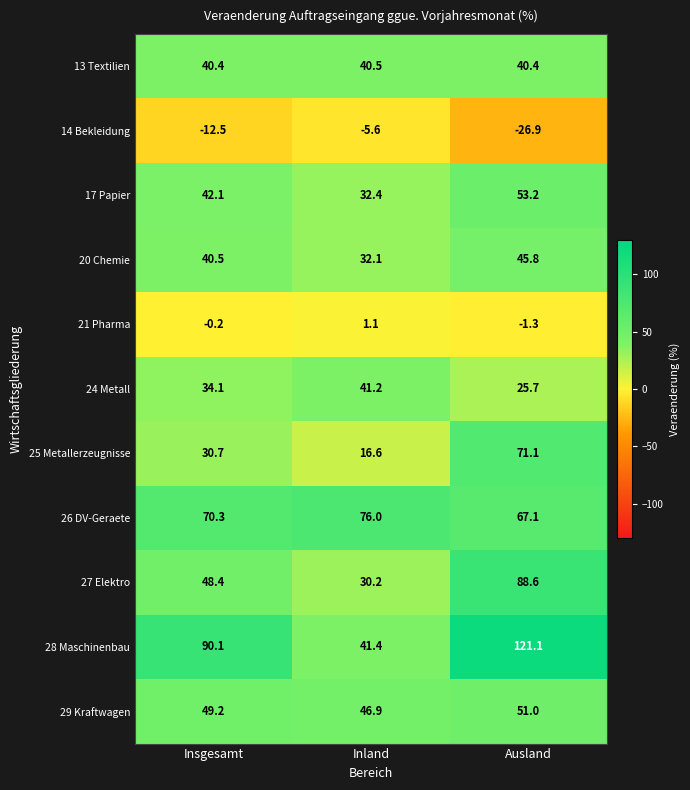

What is the difference between the maximum and second lowest values in the 24 Metall series?

7.1